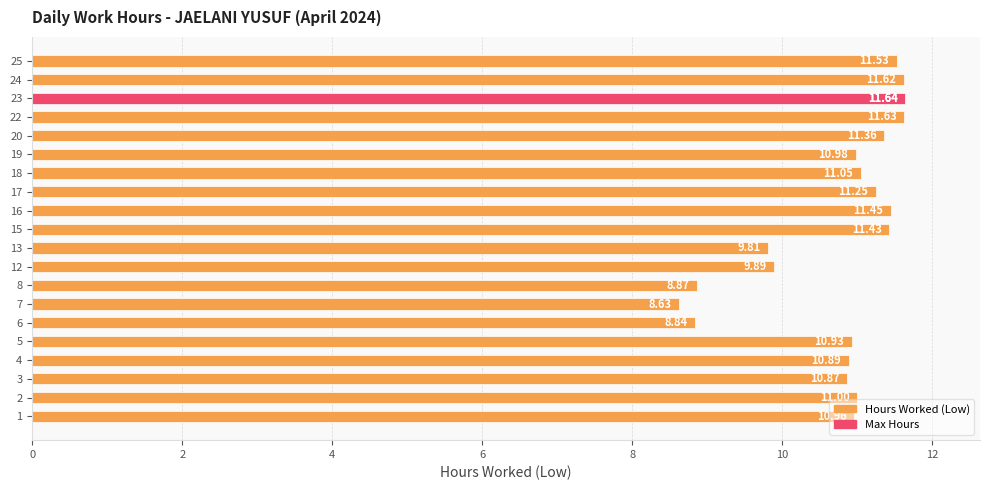

The value at 5 is 18.1. True or false?

False